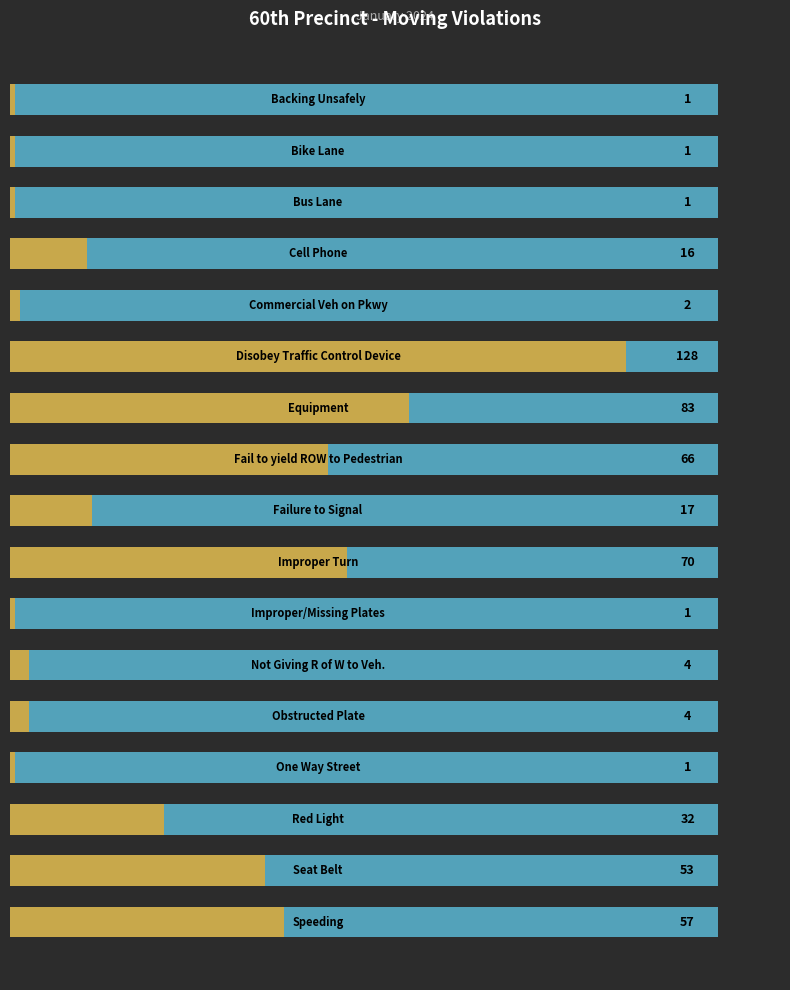

What is the smallest value displayed?

1